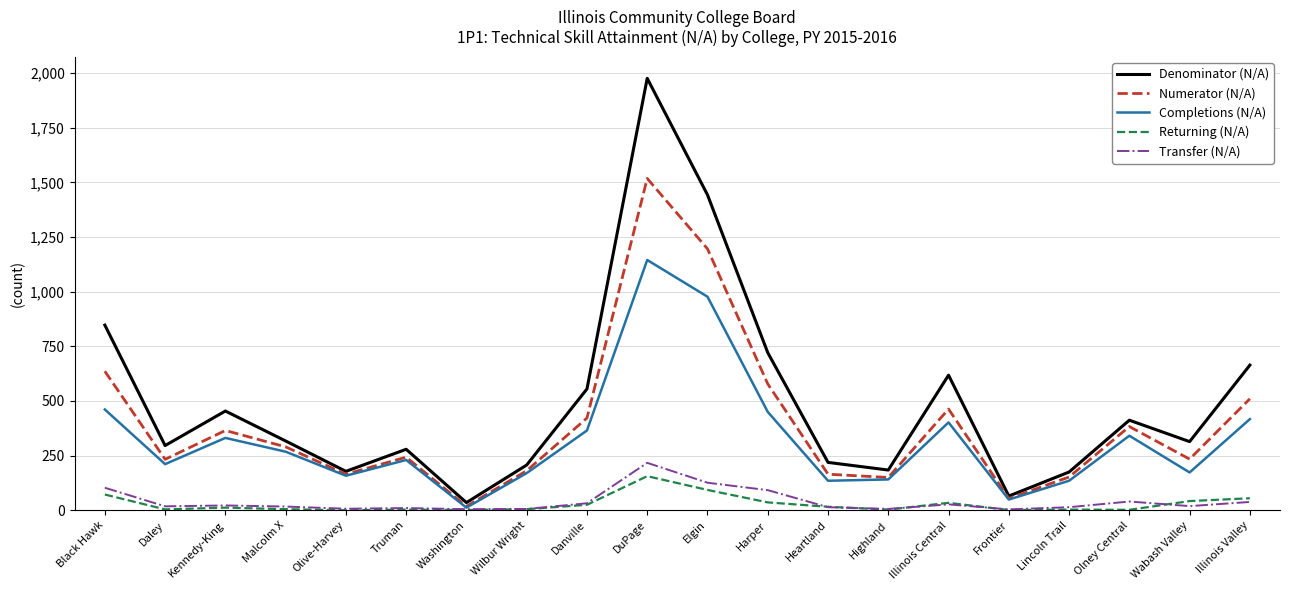

Which series has the widest spread of values?

Denominator (N/A)